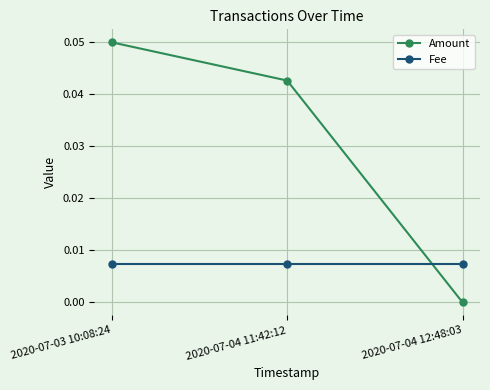

How many lines are shown in the chart?

2